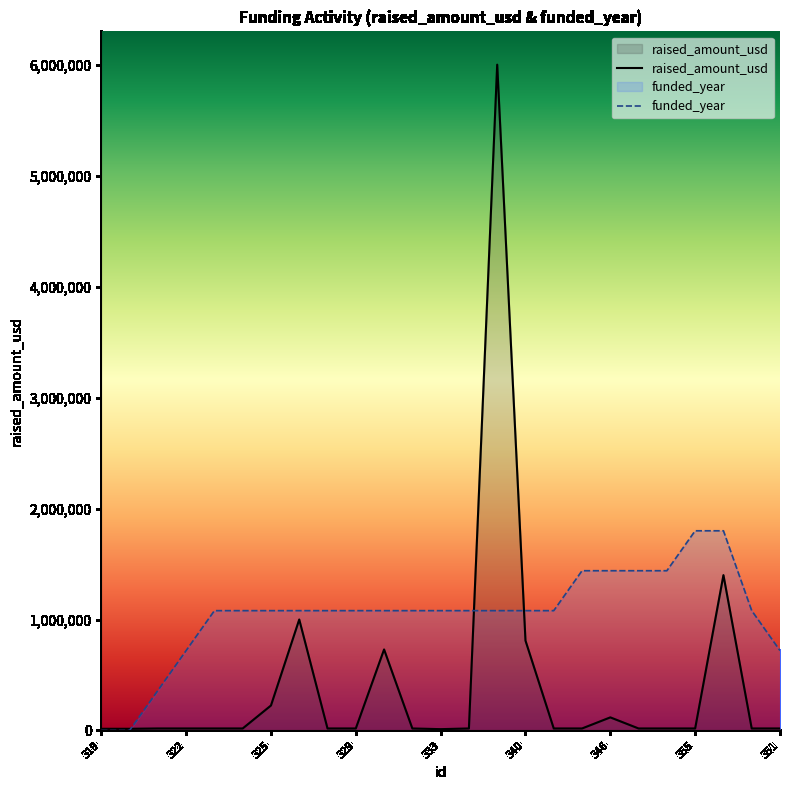

How many intersections are there between raised_amount_usd and funded_year?

3